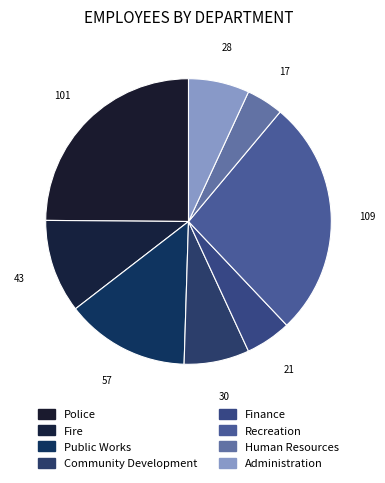

What percentage is the Human Resources slice, to the nearest percent?

4%